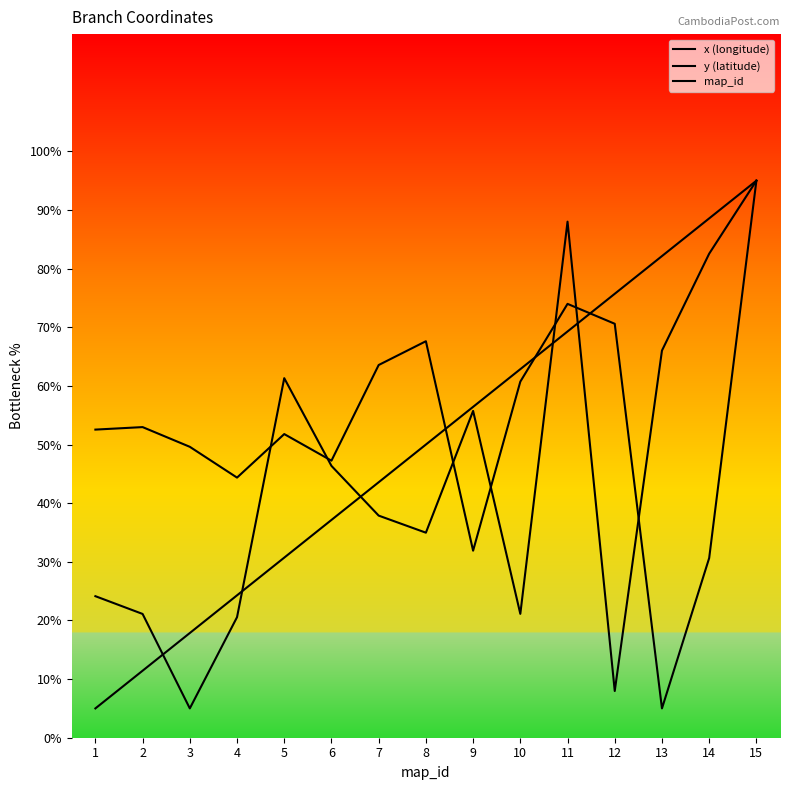

Which series has the largest total across all categories?

y (latitude)